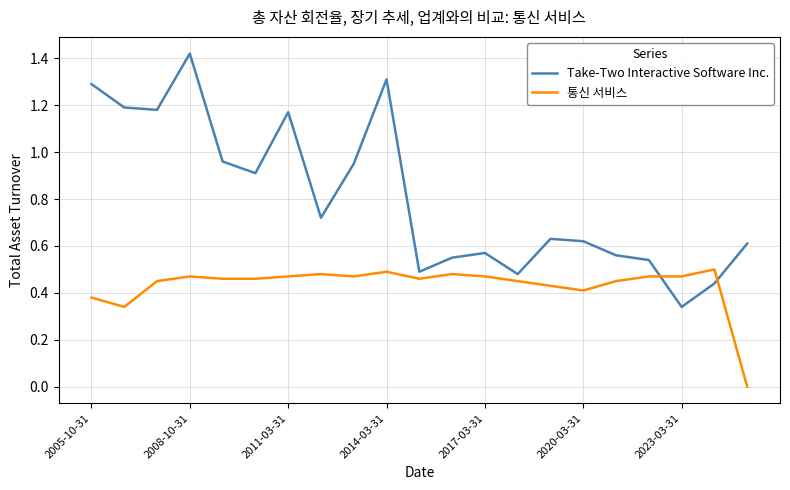

Which series has the largest range (max minus min)?

Take-Two Interactive Software Inc.